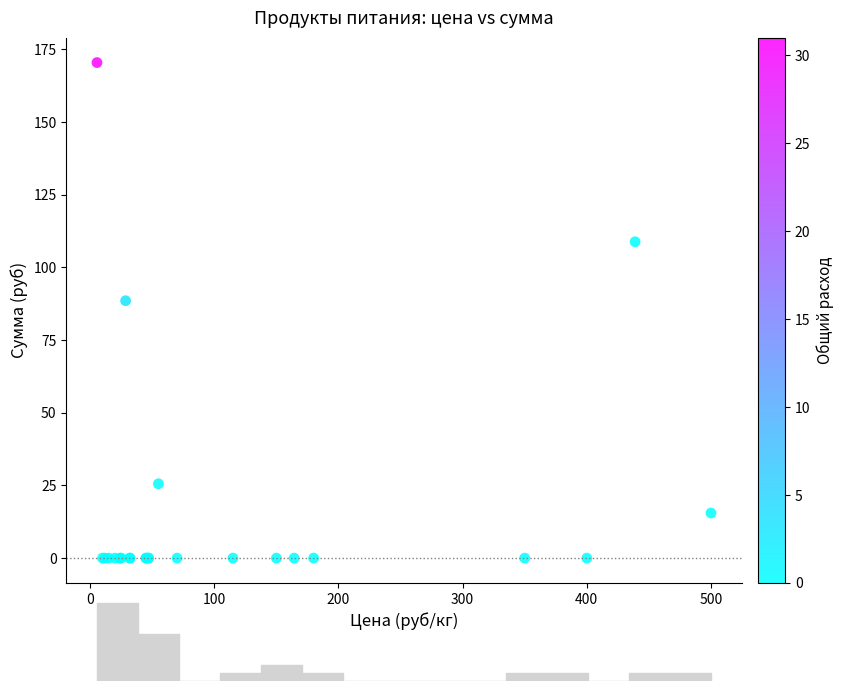

What Y value in the scatter plot is closest to 85?

88.6